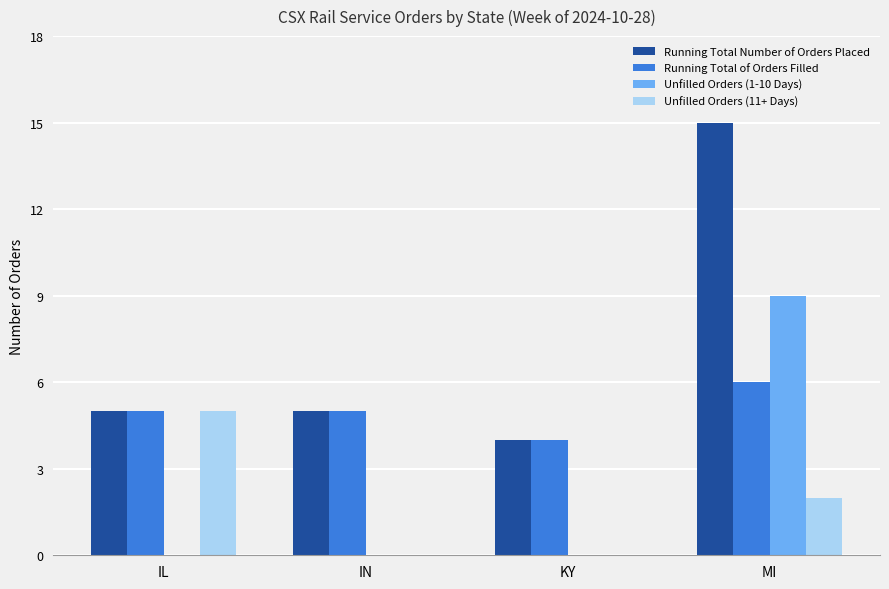

Where is Unfilled Orders (11+ Days) nearest to the value 2?

MI